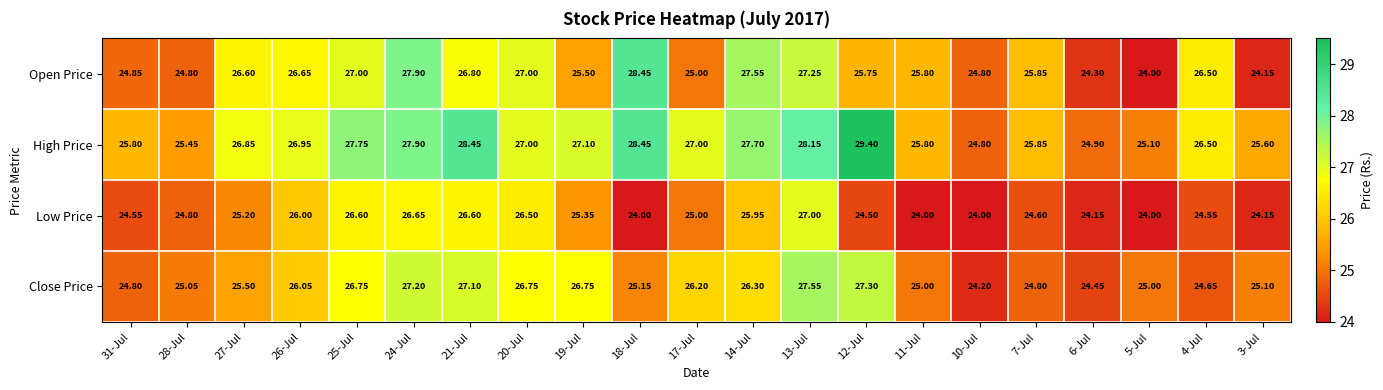

Which series has the largest total across all categories?

High Price